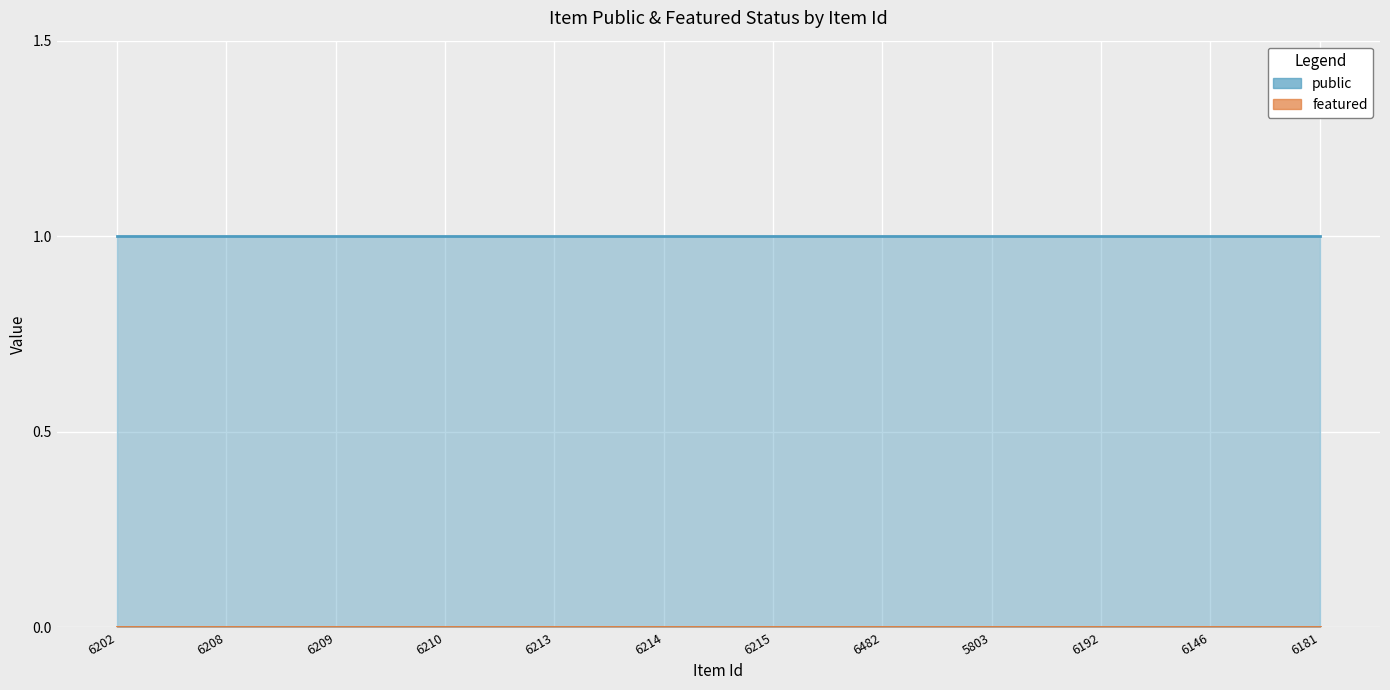

What position from the right is 6214?

7